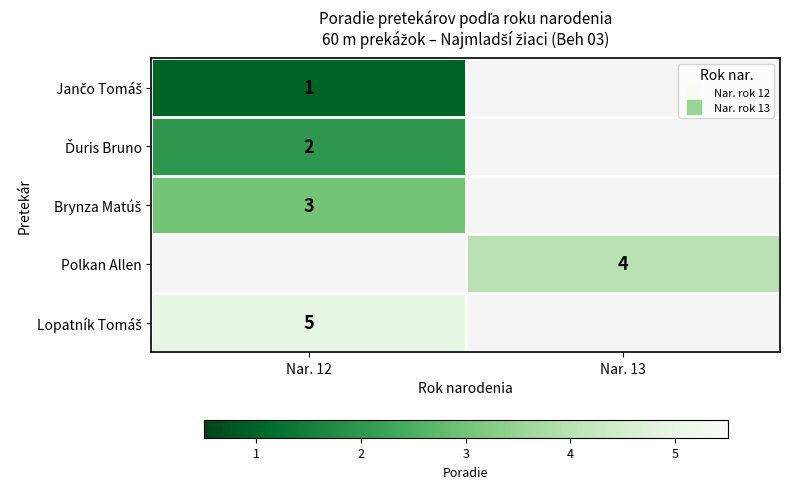

Which has a higher value, Nar. 13 or Nar. 12?

Nar. 12